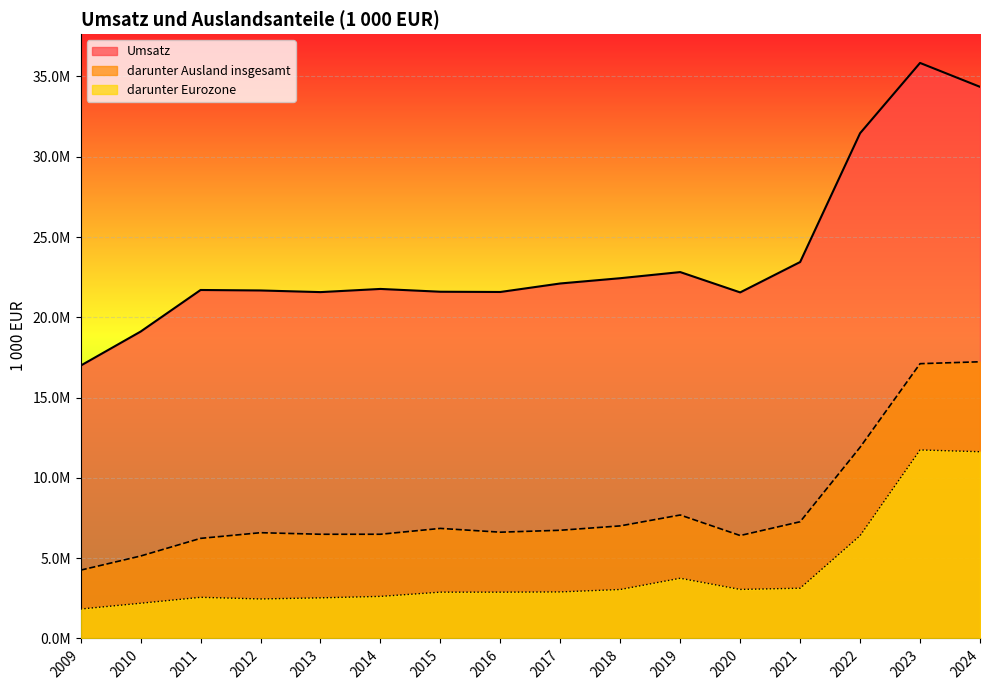

What is the greatest value displayed?

35841137